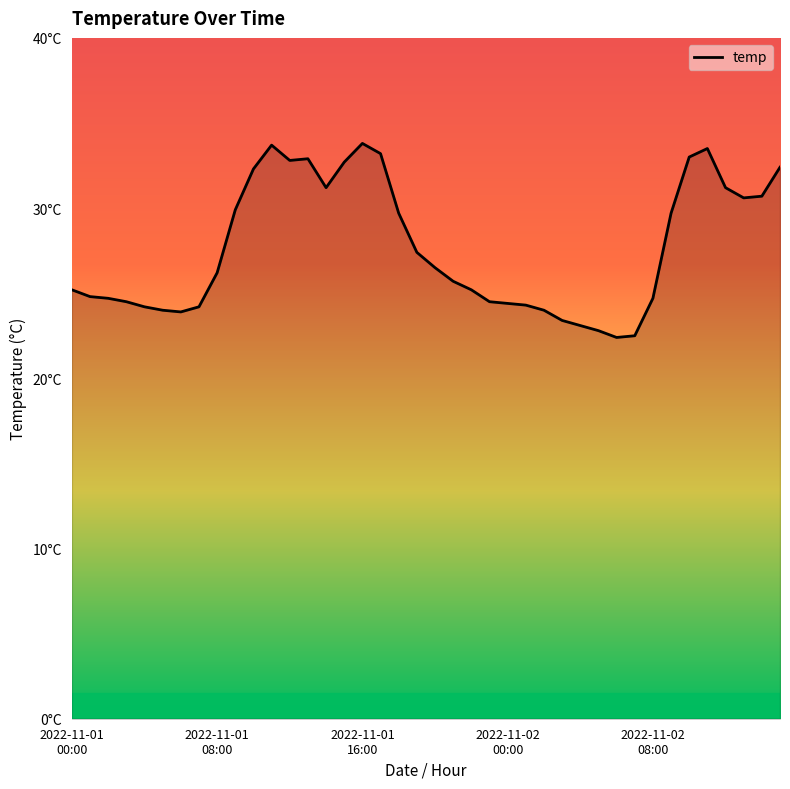

What is the smallest value displayed?

22.4